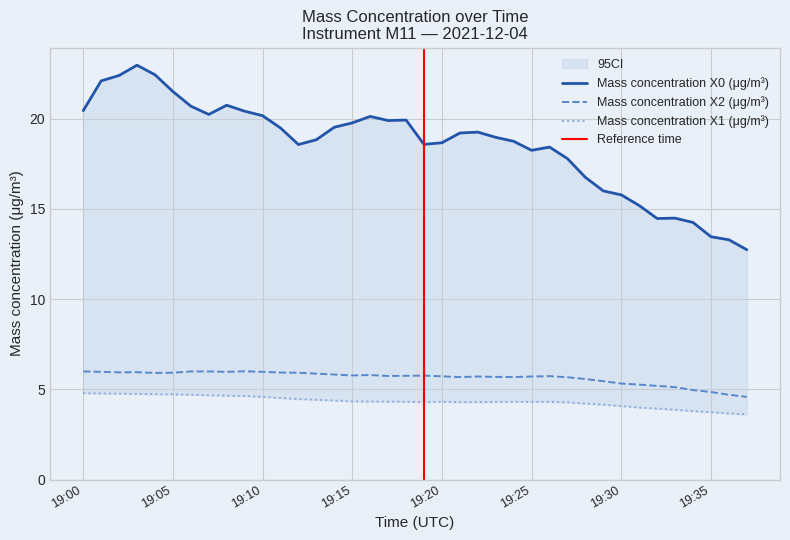

What is the difference between the Mass concentration X0 (μg/m³) values at 2021-12-04 19:25 and 2021-12-04 19:14?

1.3